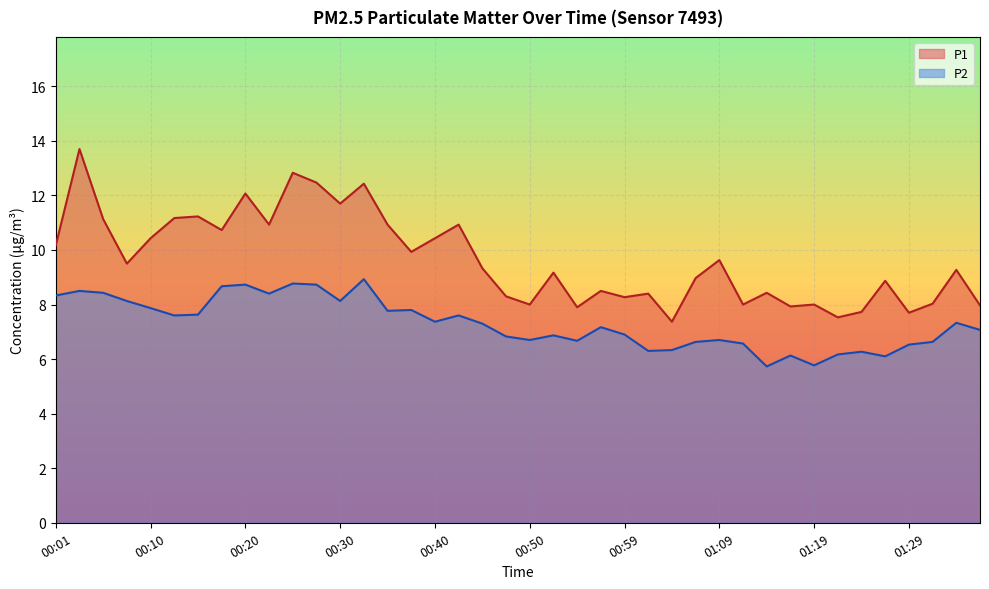

What is the approximate value of P1 at 00:01?

10.2